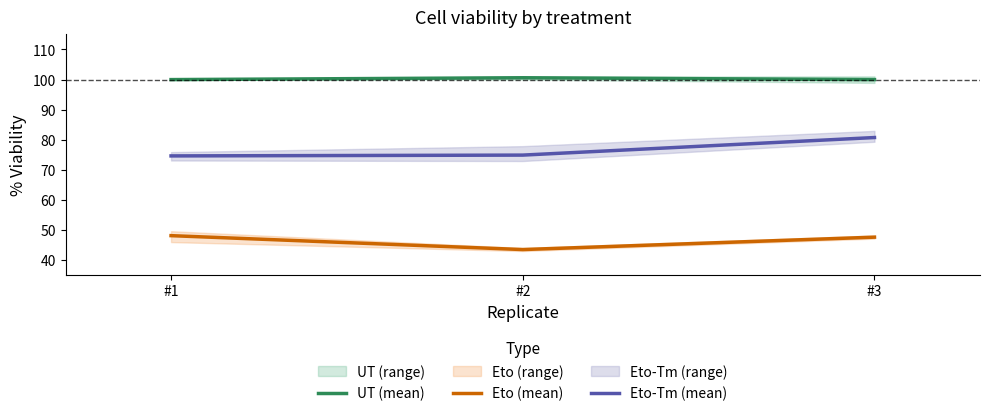

Where does the Eto (mean) series first go above 47?

#1